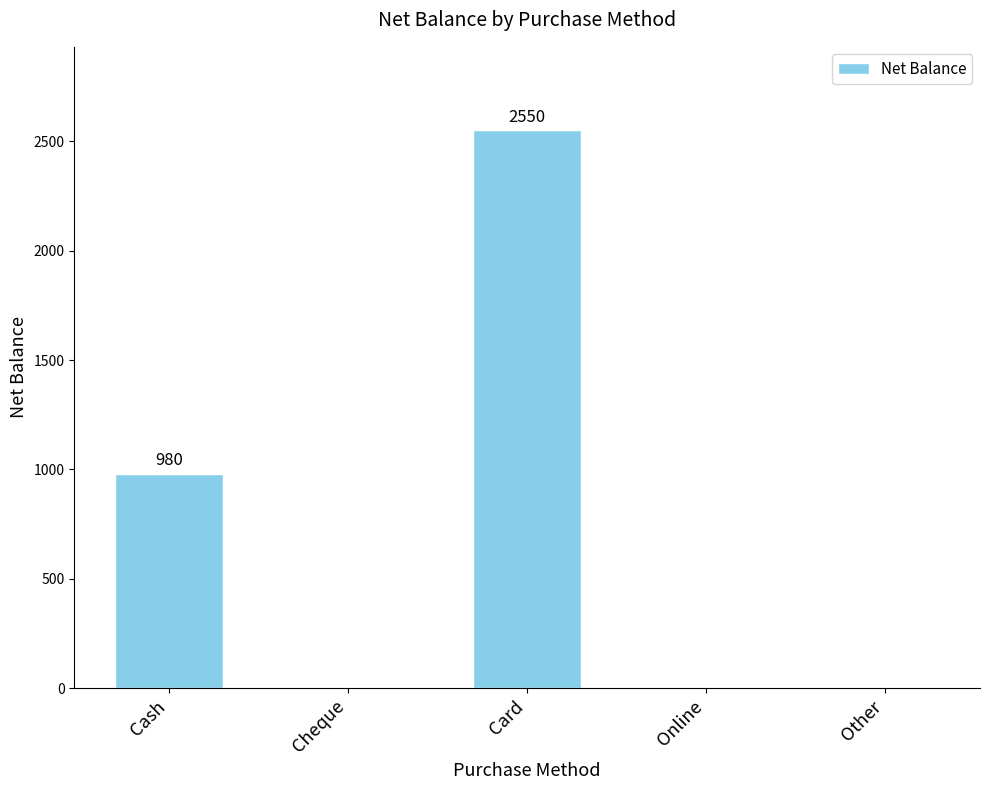

What is the sum of all values?

3530